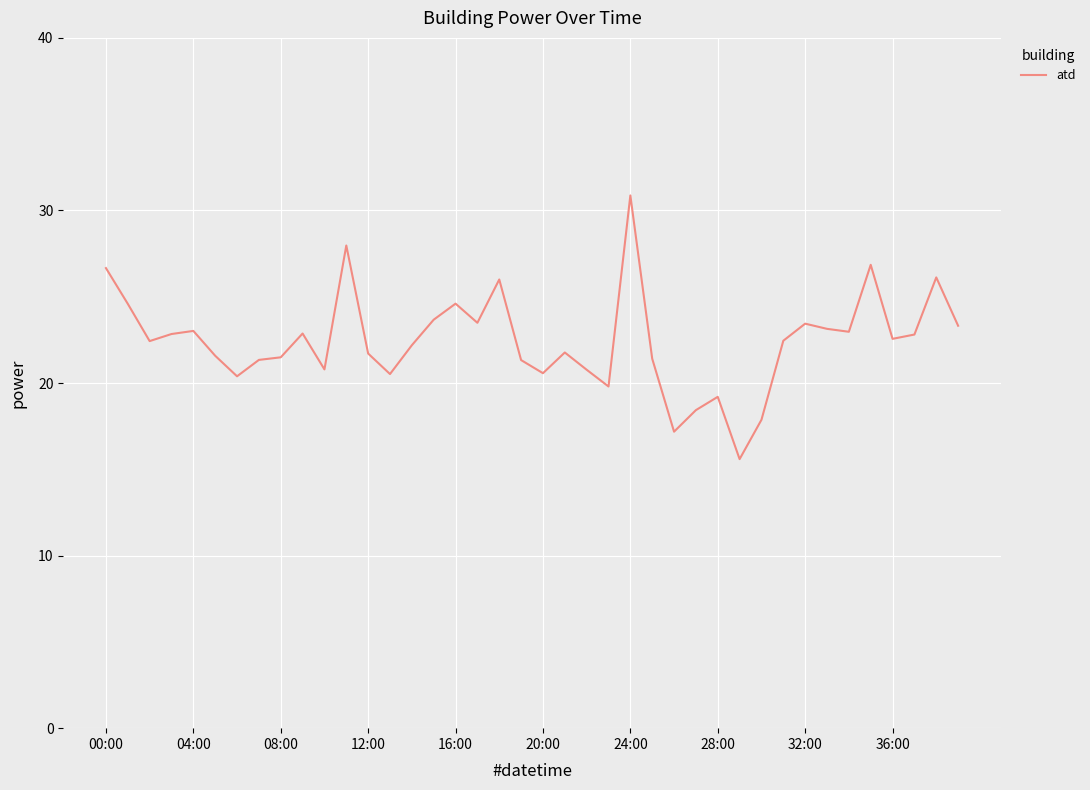

What is the difference between the maximum and minimum values?

15.3